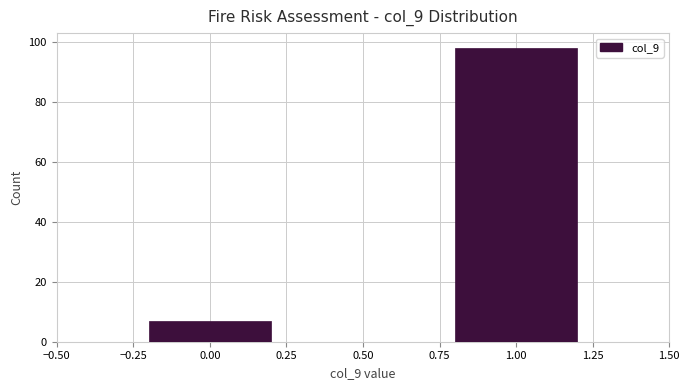

Reading left to right, what are all the values shown in this chart?

7	98